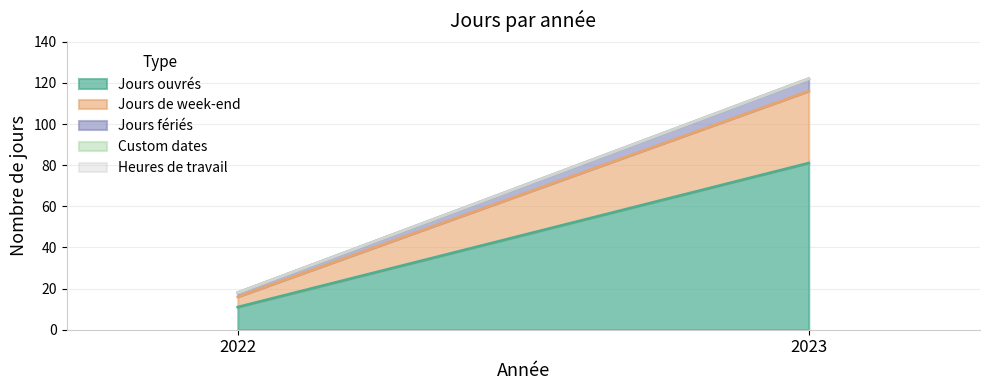

Is the value of Jours fériés at 2022 greater than the value of Jours de week-end at 2022?

No